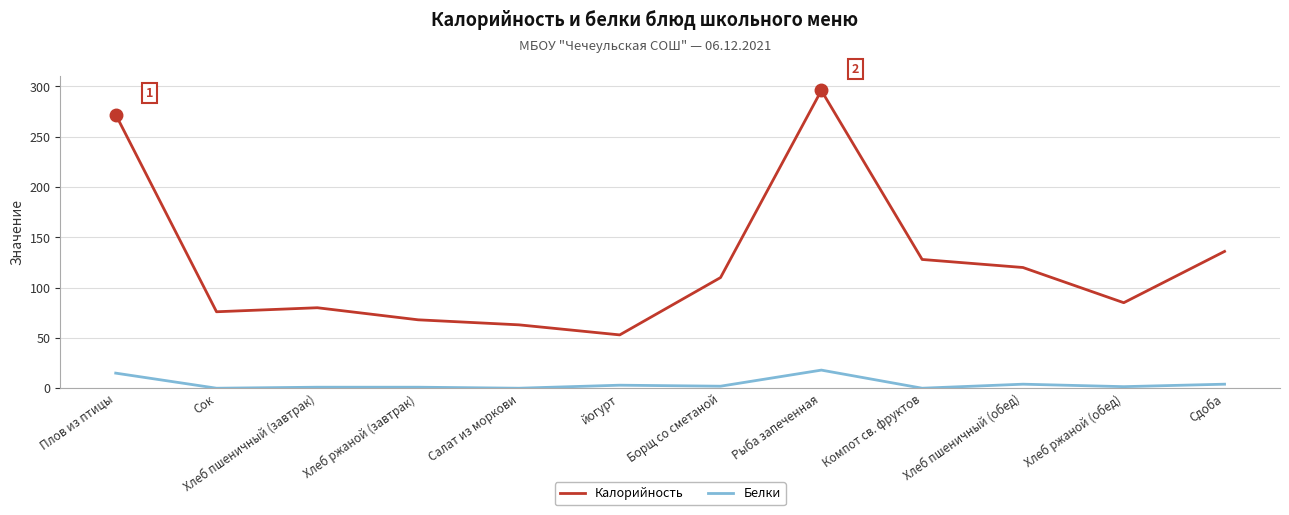

List the series in order of their overall mean, highest first.

Калорийность, Белки